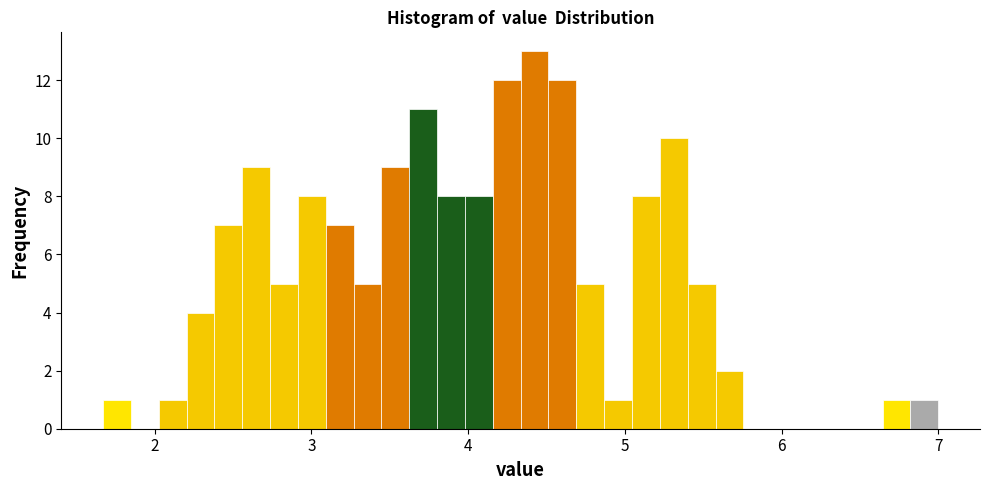

Read against the x-axis, roughly where is the centre of the tallest bar?

4.4